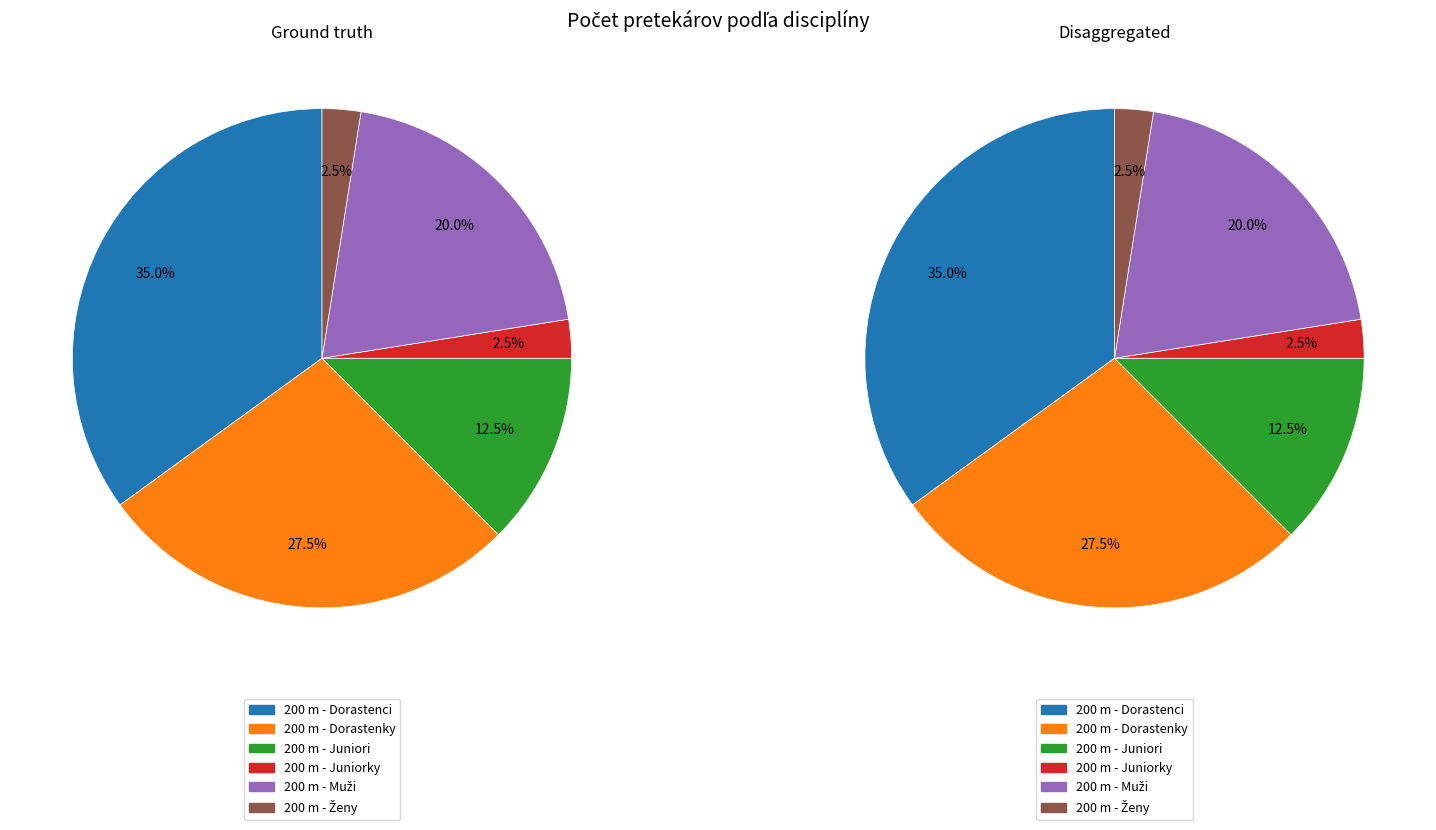

Approximately how many times larger is the value at 200 m - Juniori compared to 200 m - Muži?

0.6